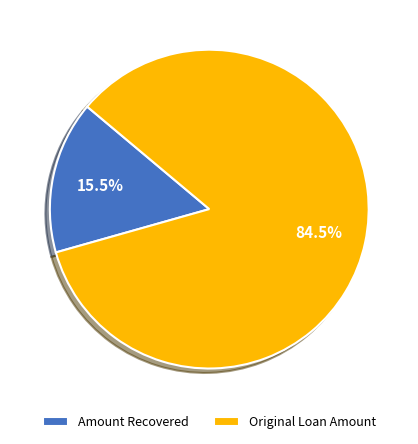

Count the number of slices in the pie.

2